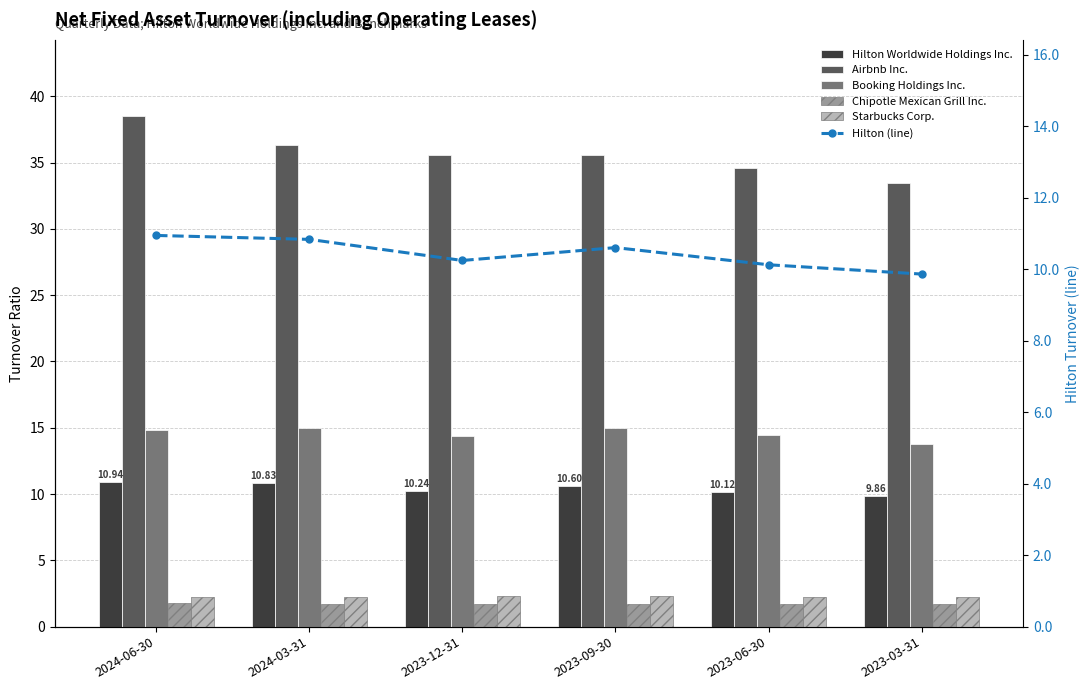

What is the total value across all series at 2023-03-31?

70.9